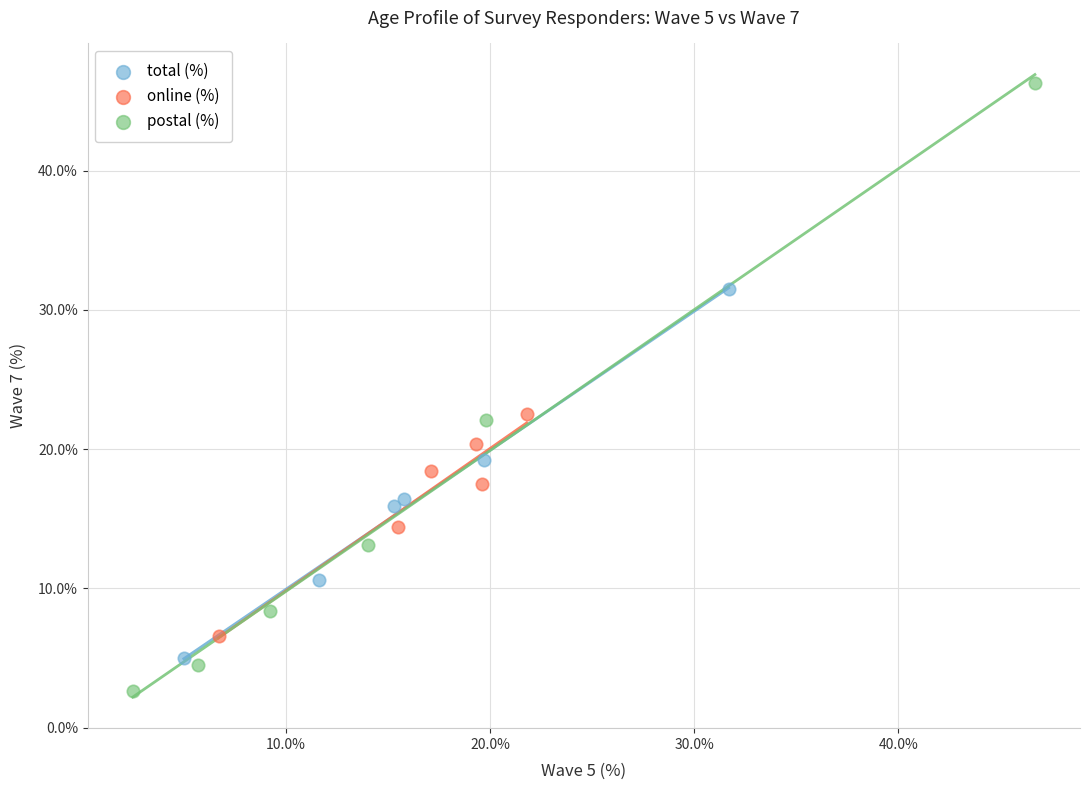

What are all the series names shown in the legend?

total (%), online (%), postal (%)